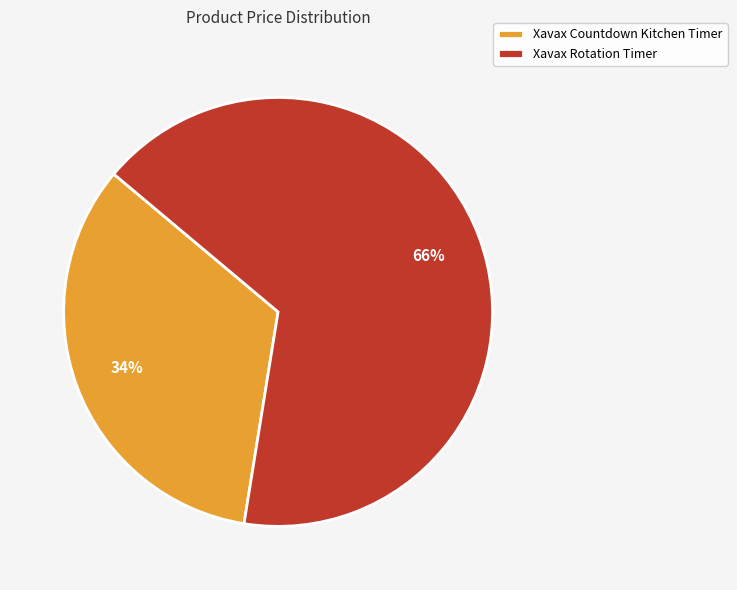

Is Xavax Rotation Timer the majority of the pie?

Yes